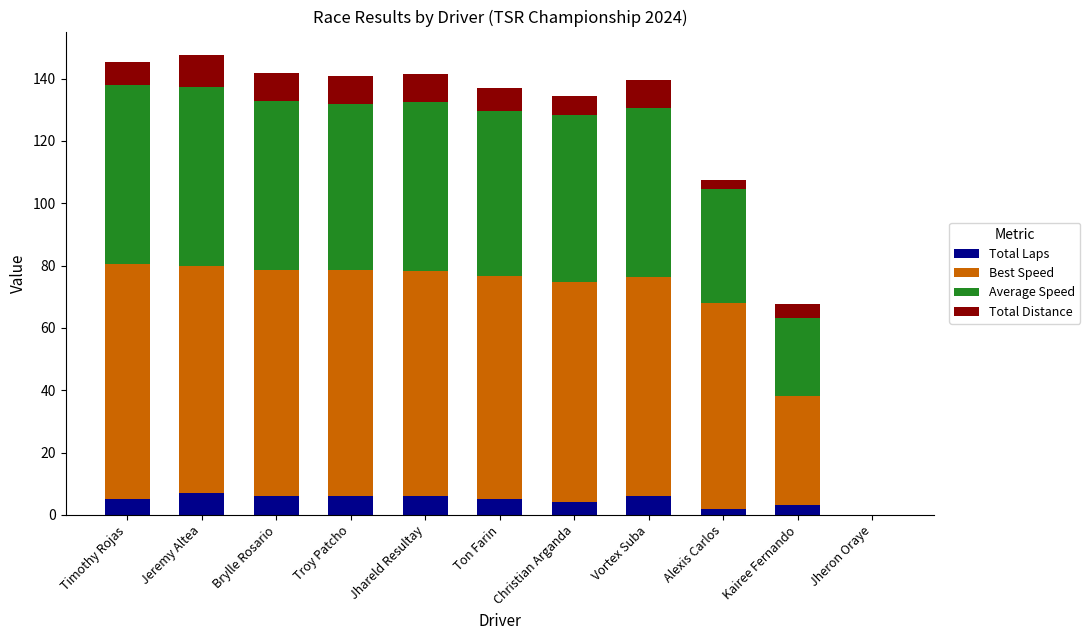

What are all the series names shown in the legend?

Total Laps, Best Speed, Average Speed, Total Distance